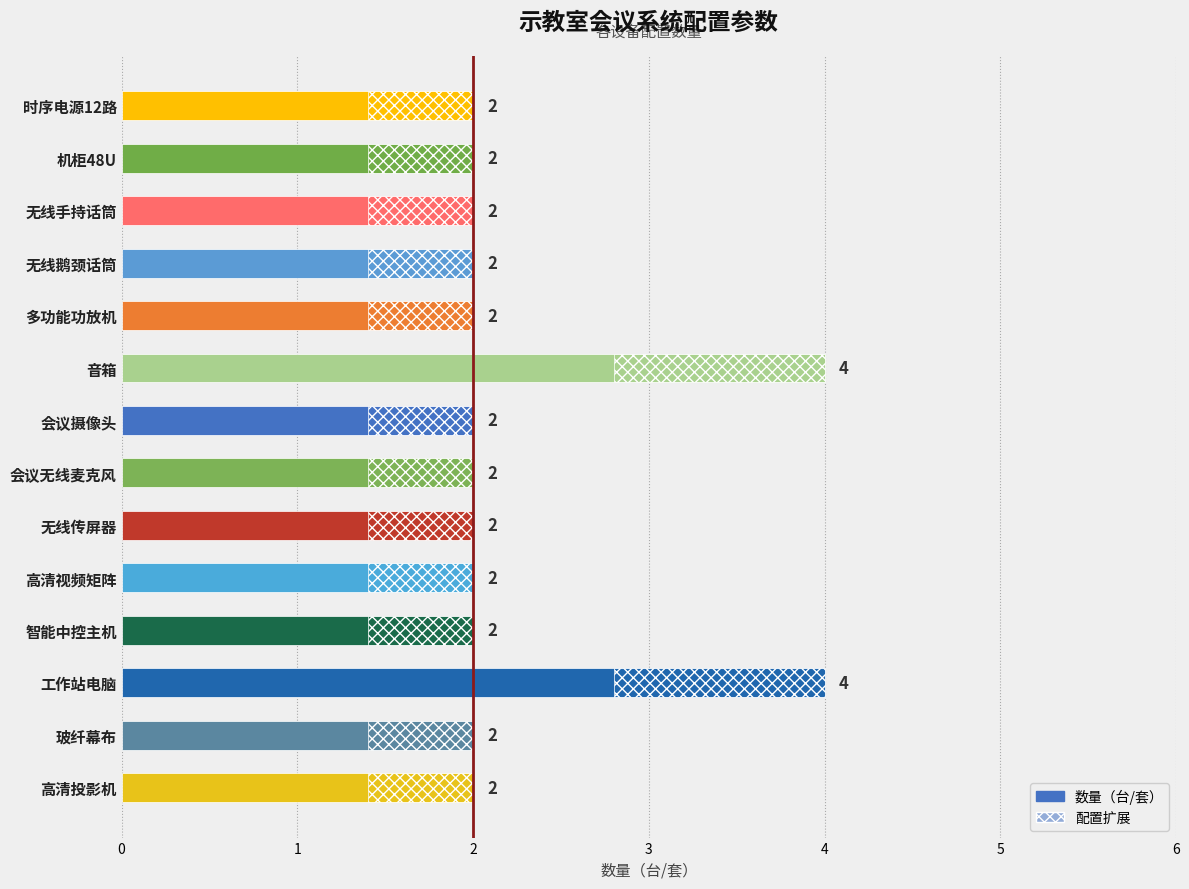

Between 多功能功放机 and 智能中控主机, which is larger?

多功能功放机